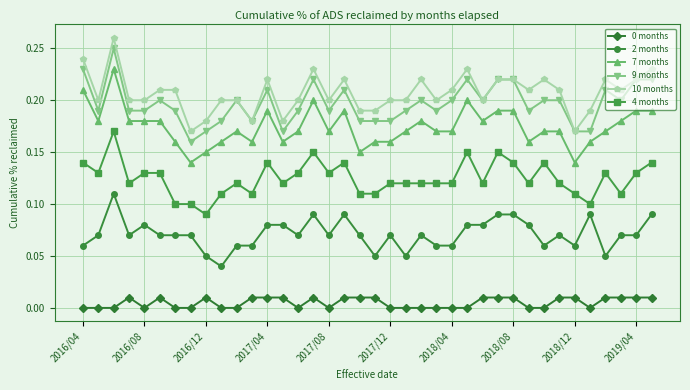

True or false: 10 months and 4 months intersect in this chart.

False